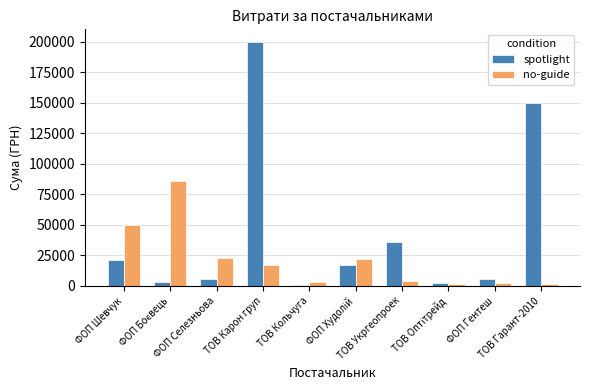

What is the spread (max minus min) of values at ФОП Шевчук?

28412.0